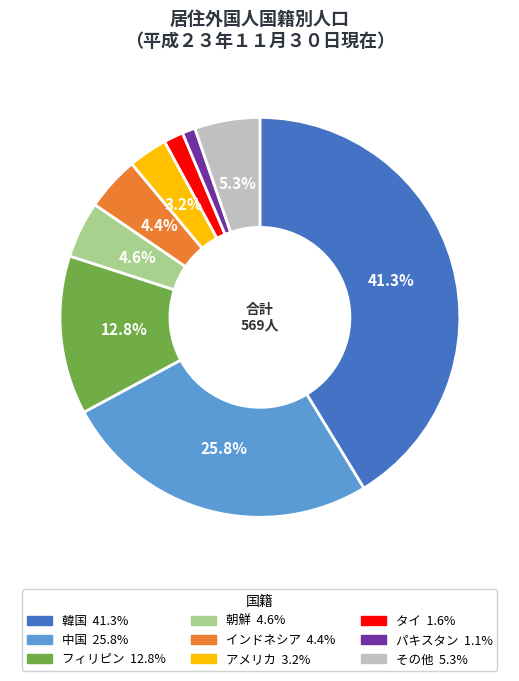

What percentage is NOT represented by 韓国?

58.7%